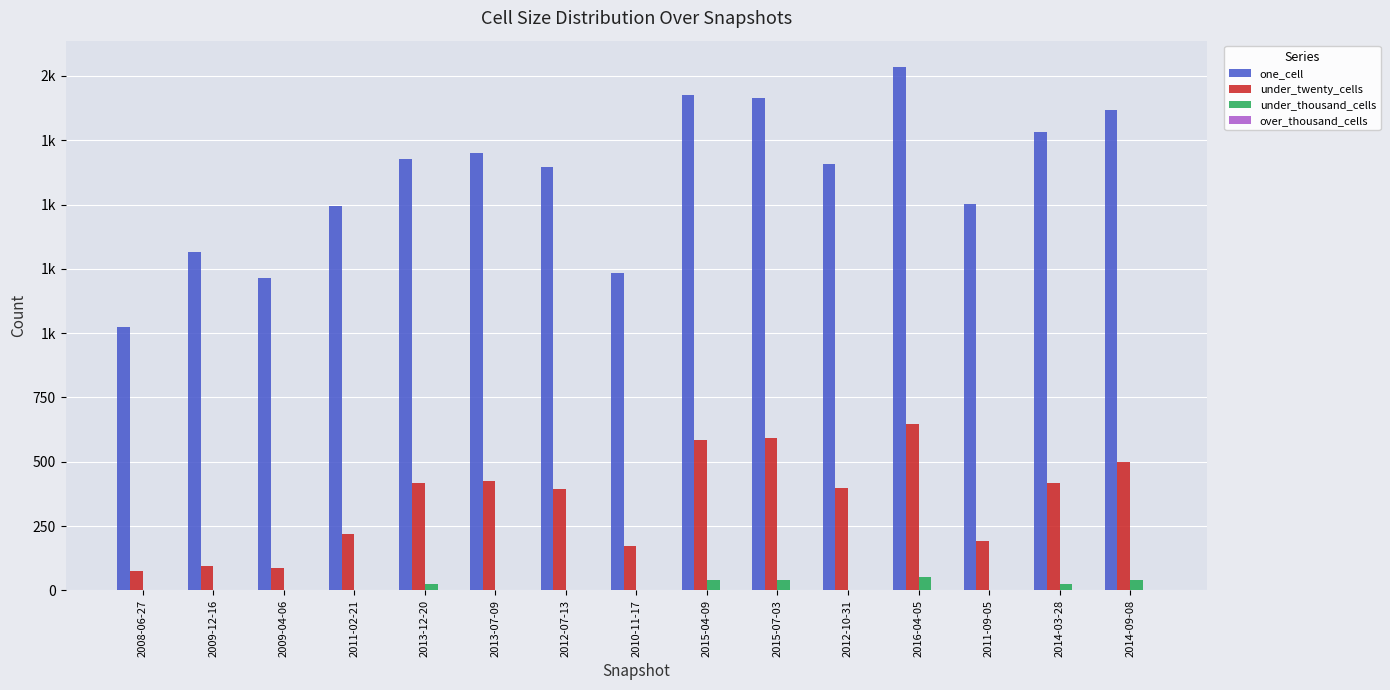

Are the bars grouped side by side (vs. stacked)?

Yes